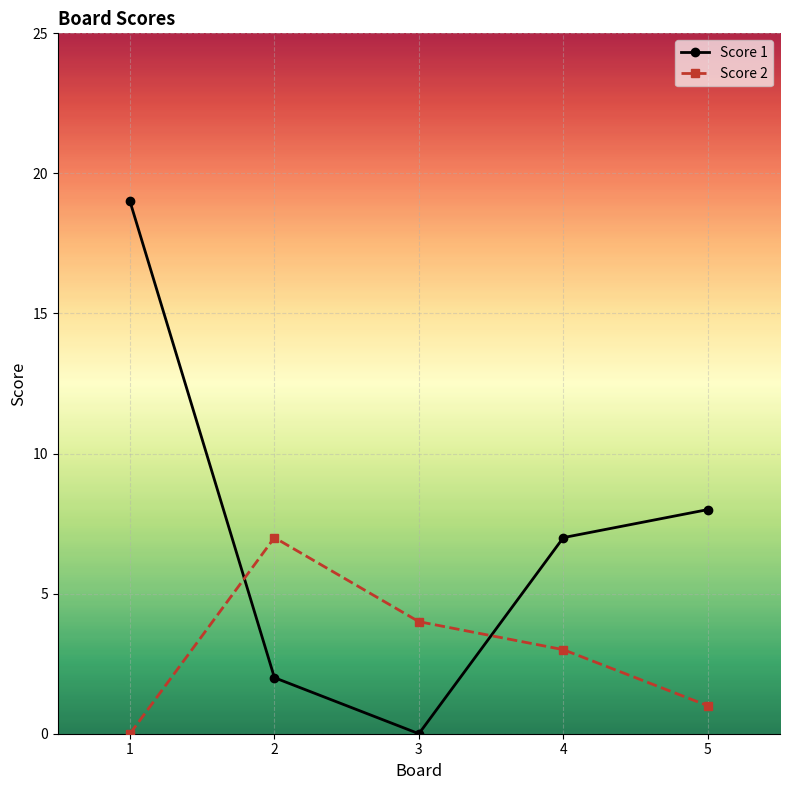

Which series changed the most between 1 and 3?

Score 1